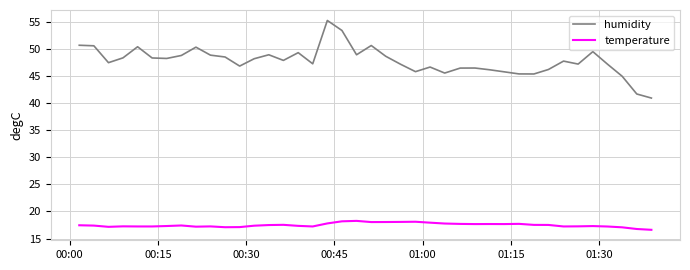

True or false: temperature and humidity cross at least once.

False